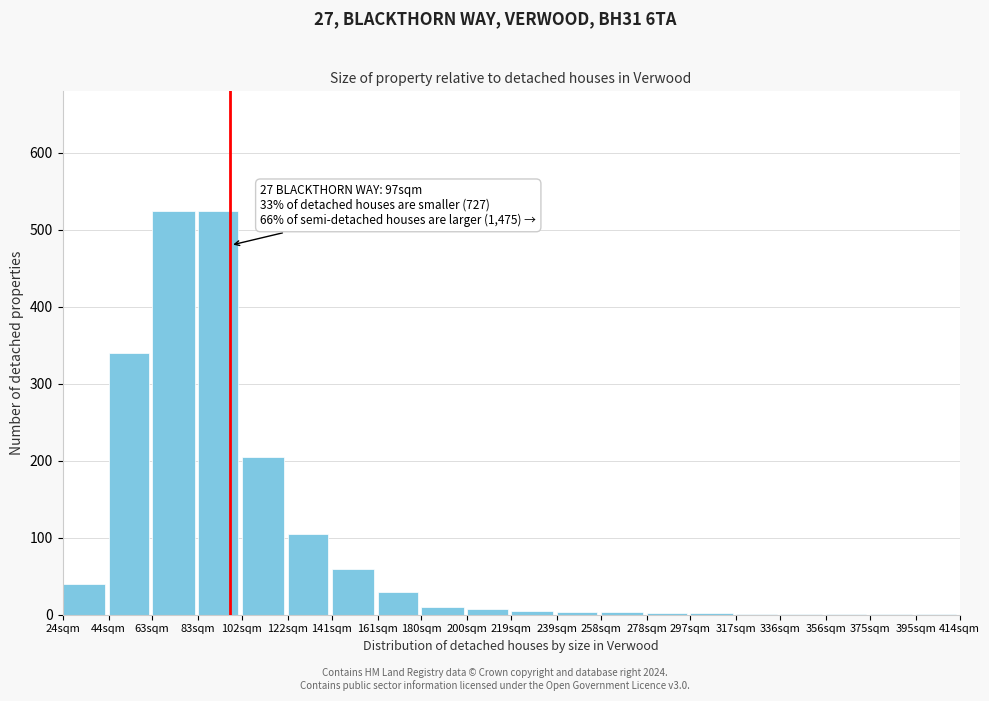

Where is the data nearest to the value 263?

102sqm